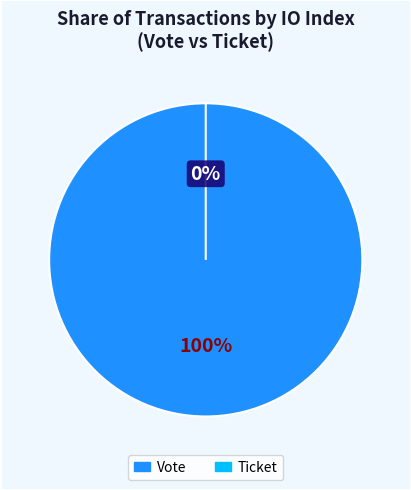

To the nearest percent, what is the difference between the largest and smallest slice percentages?

100%